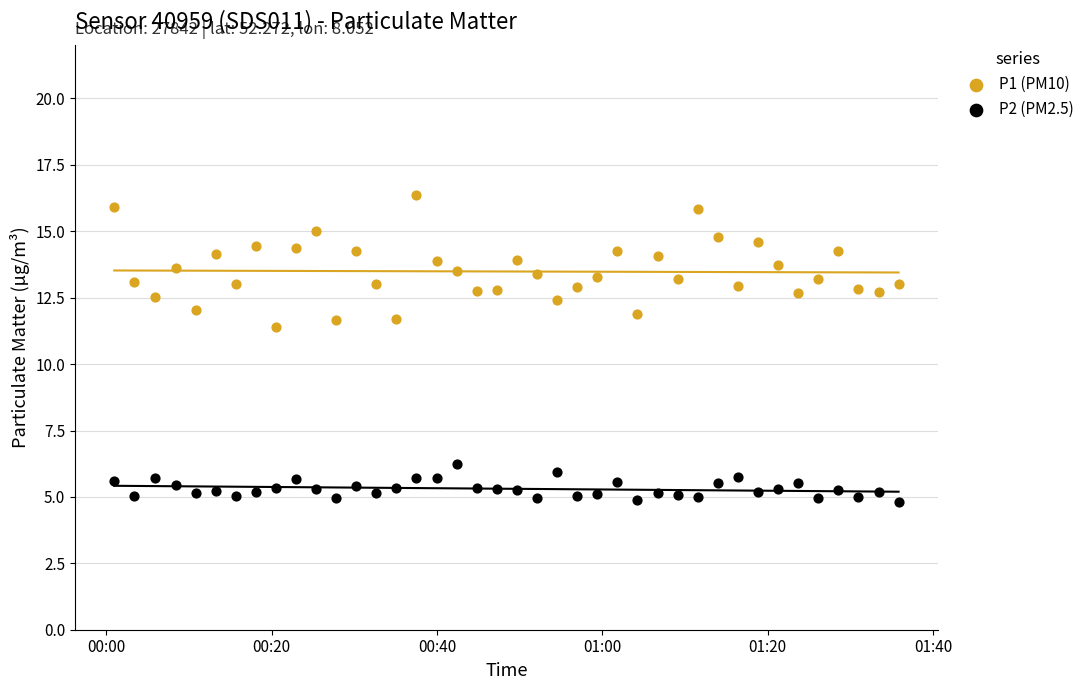

Across all series, what Y value is closest to 10?

11.4